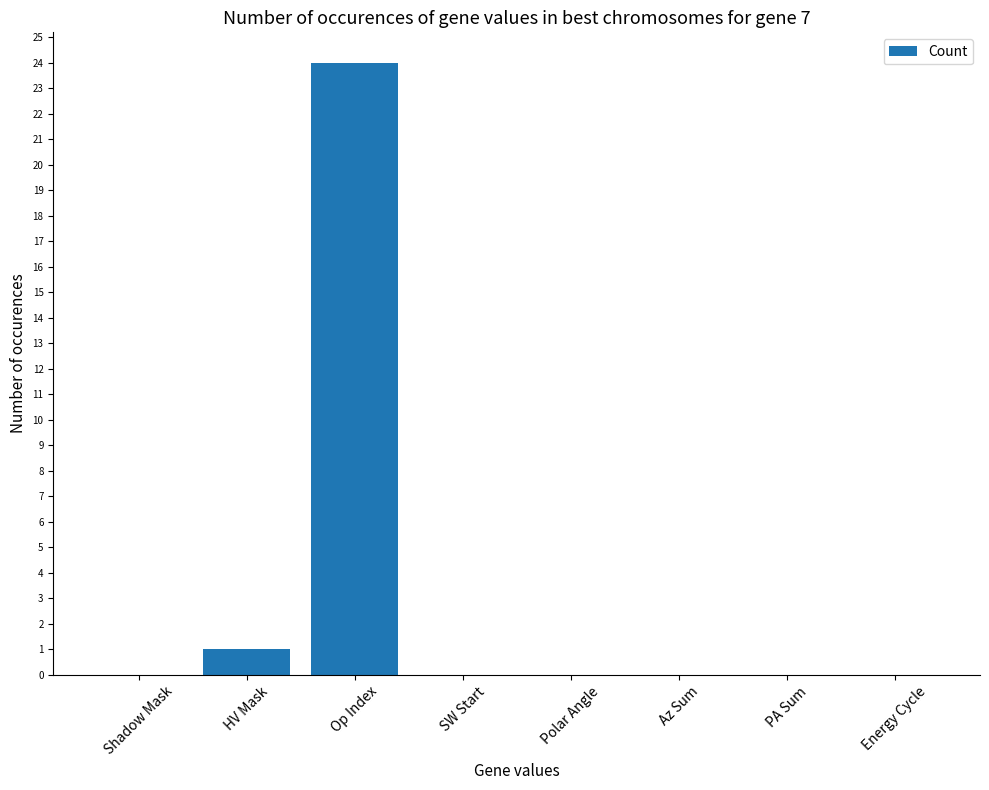

The chart shows a value of 0 at PA Sum. True or false?

True